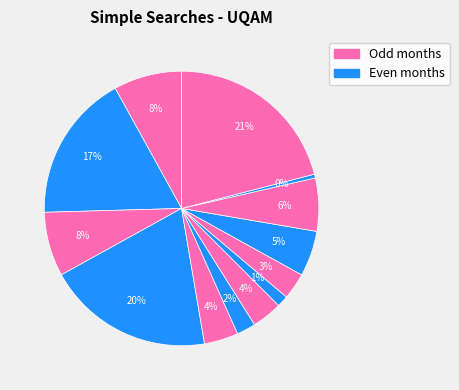

Count the number of slices in the pie.

13